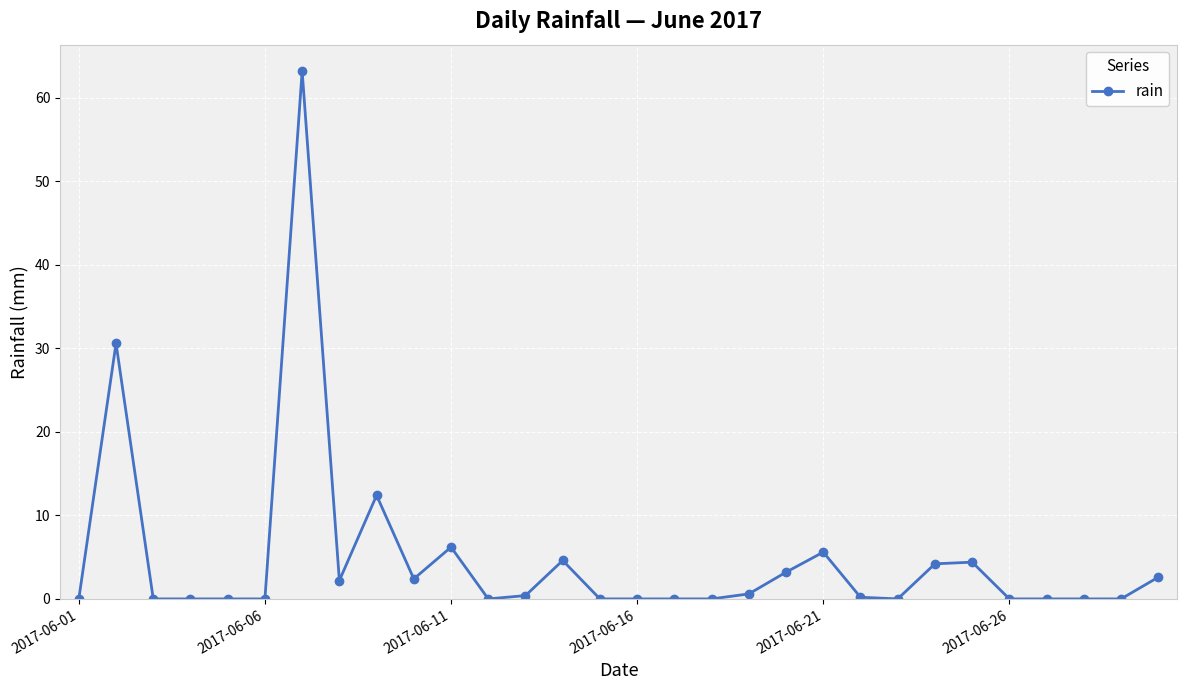

How many lines are shown in the chart?

1